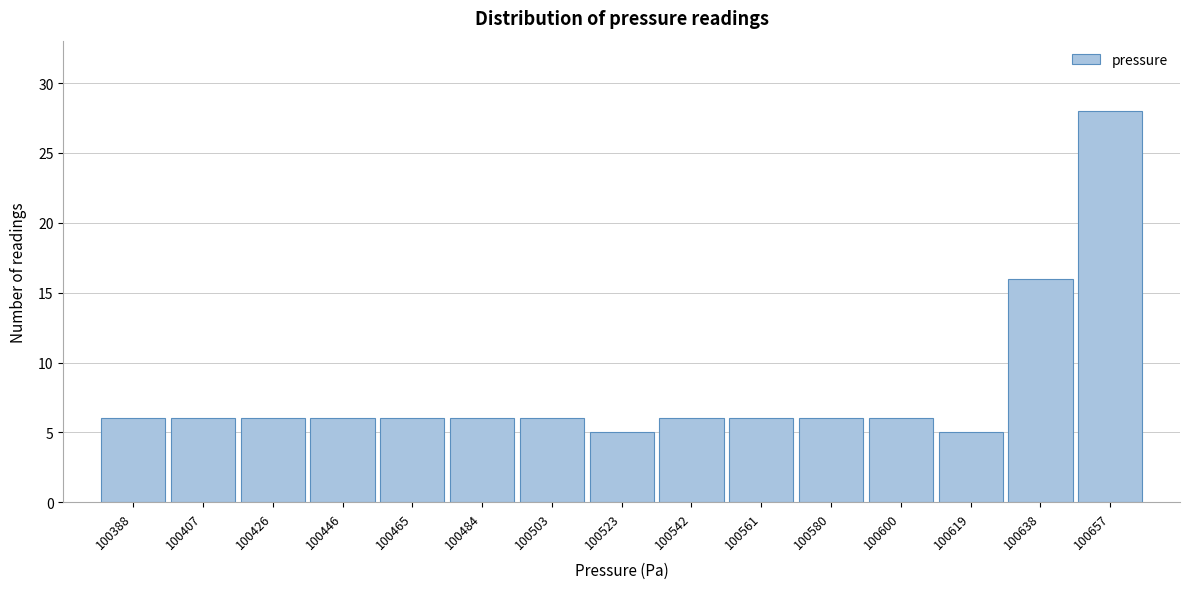

How tall is the bar that spans 100648 to 100668 on the x-axis? Neither the bar edges nor the heights are printed on the chart, so give them approximately, as read against the axes.

28